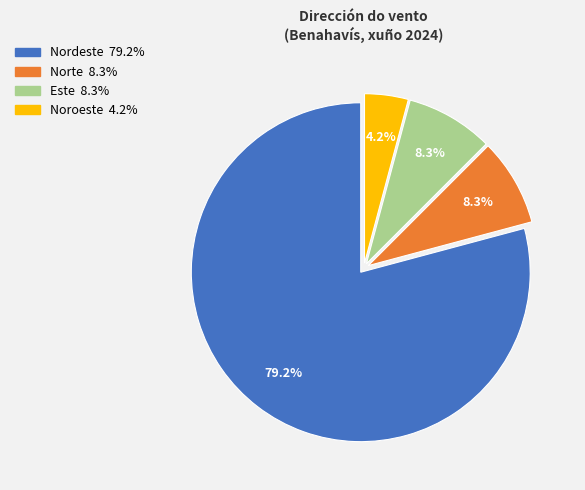

Is there a majority slice in this chart?

Yes